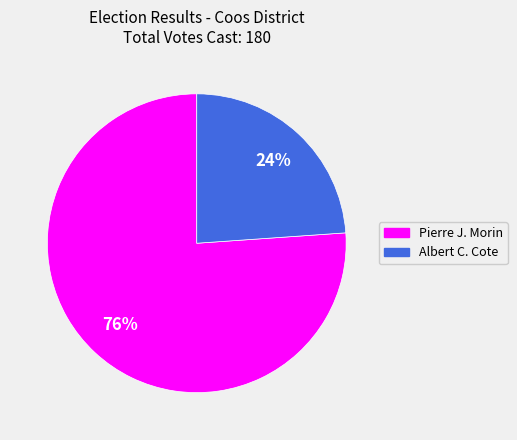

To the nearest percent, what is the difference between the Albert C. Cote and Pierre J. Morin slice percentages?

52%